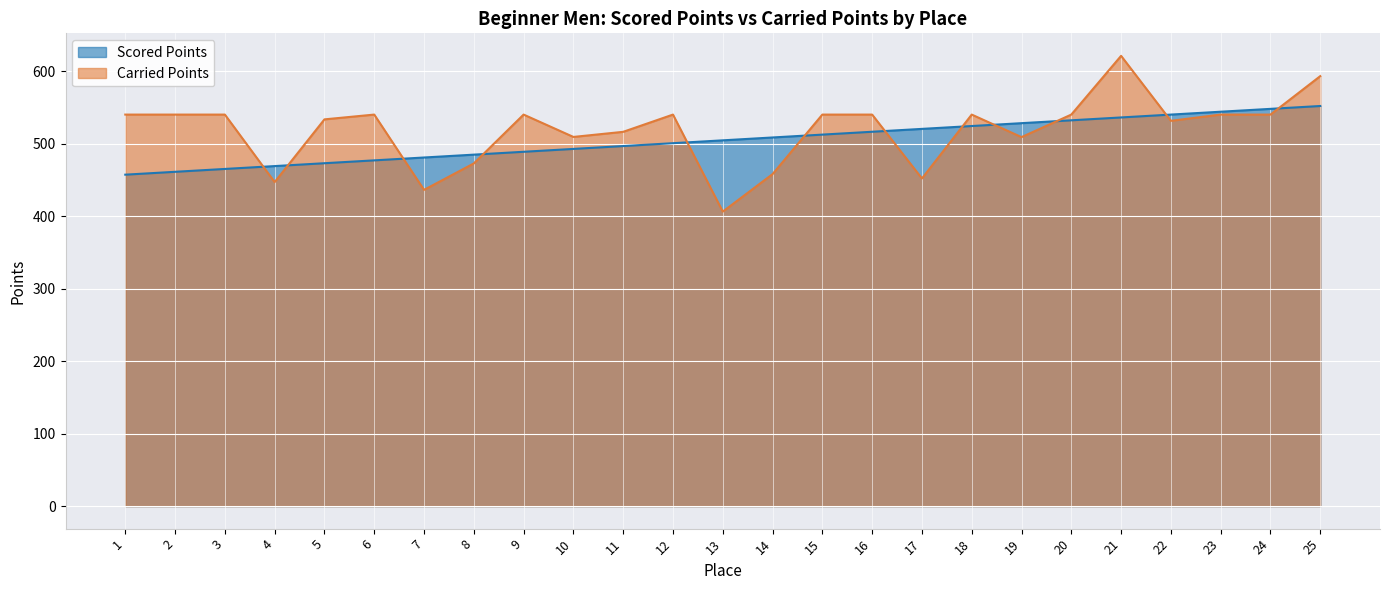

How many lines are shown in the chart?

2